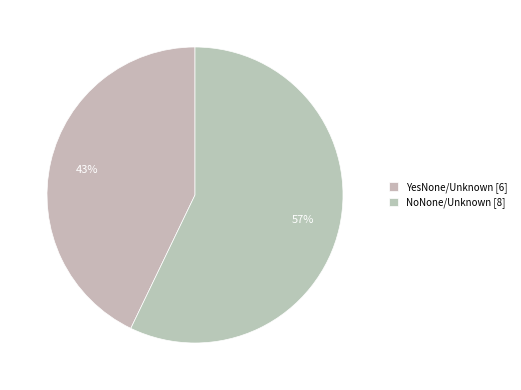

How many slices are in this pie chart?

2